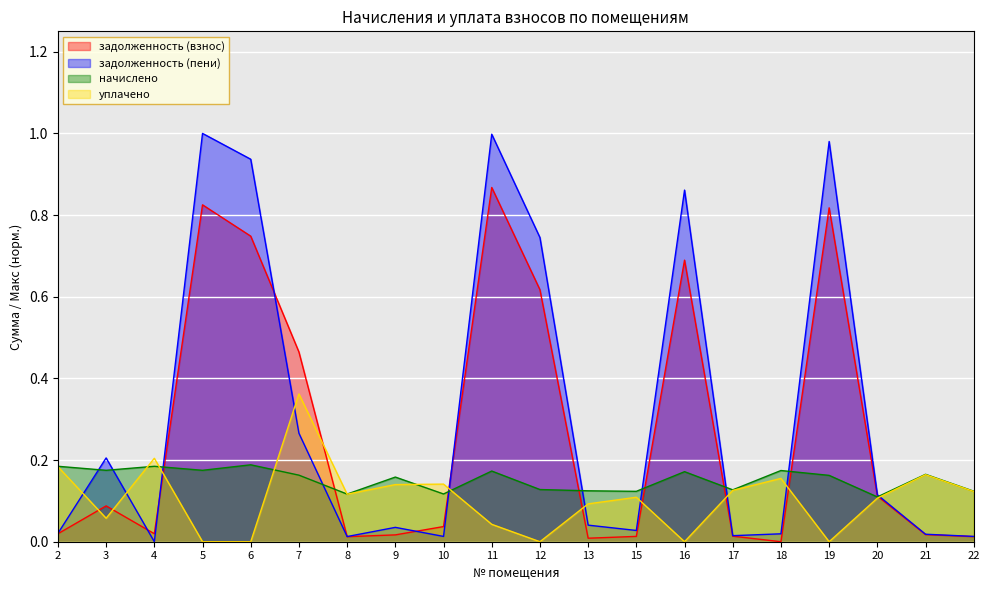

At which category does the chart reach its peak across all series?

5